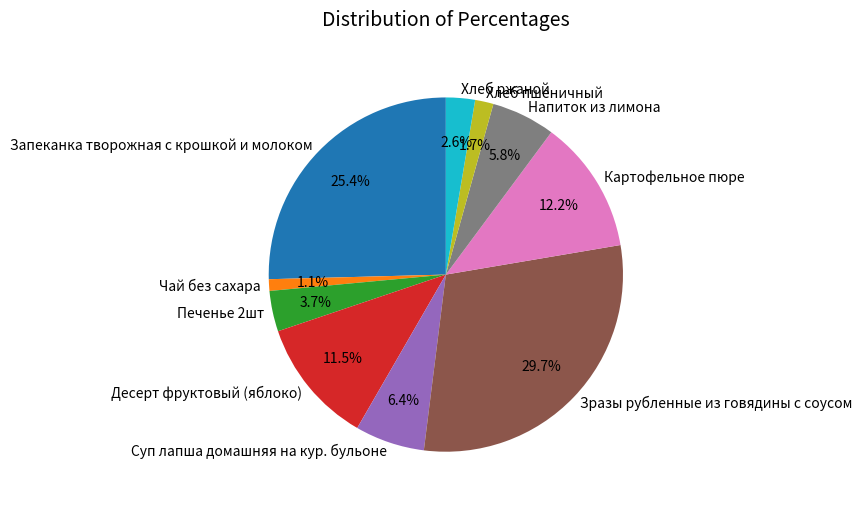

Approximately how many times larger is the value at Чай без сахара compared to Суп лапша домашняя на кур. бульоне?

0.2